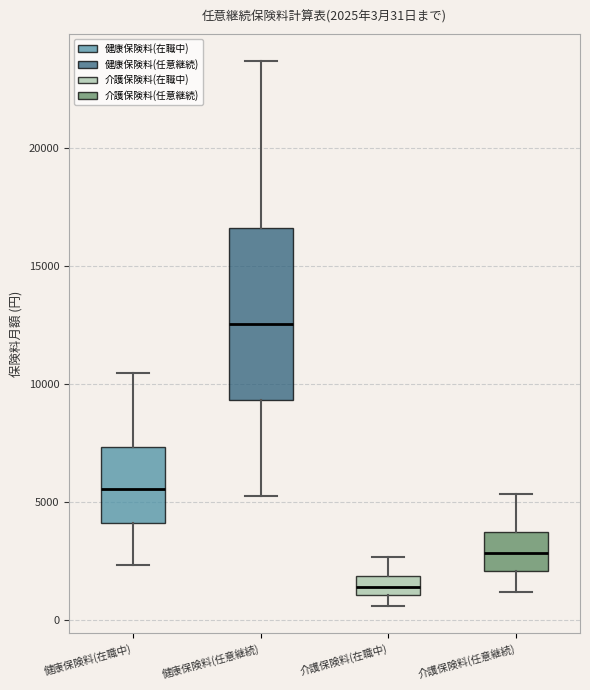

Which box is the tallest, from its lower edge to its upper edge?

健康保険料(任意継続)